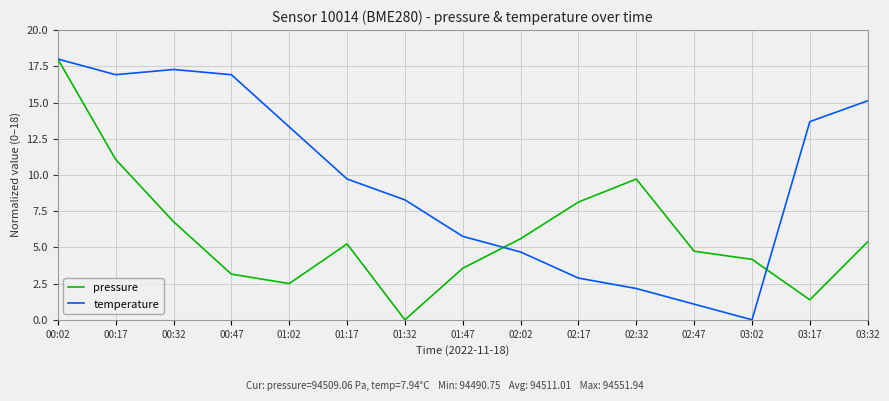

Which series has the largest total across all categories?

temperature